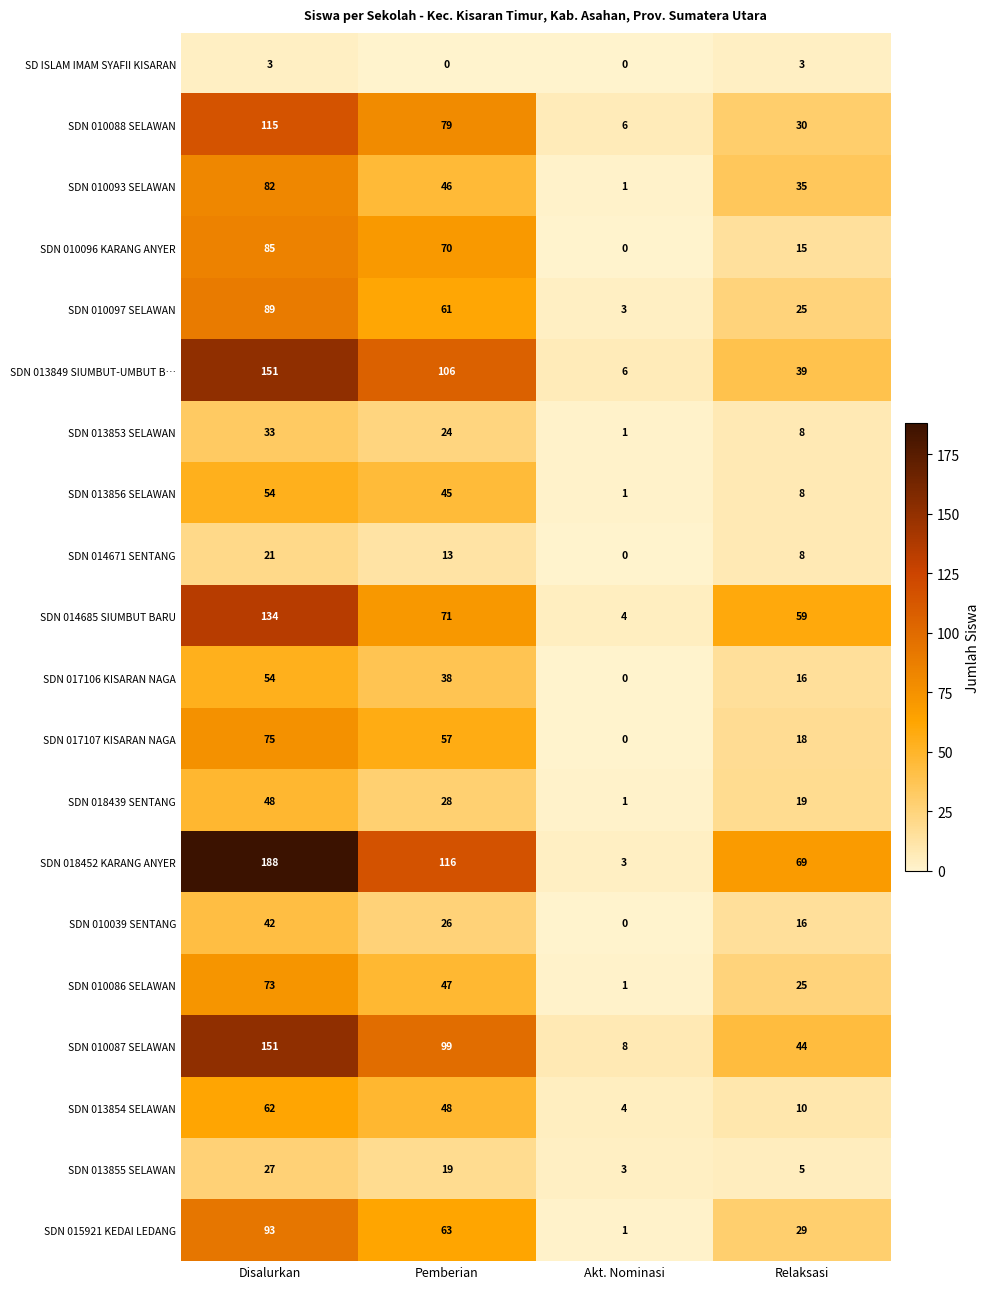

Which category has the highest value in the SDN 013854 SELAWAN series?

Disalurkan